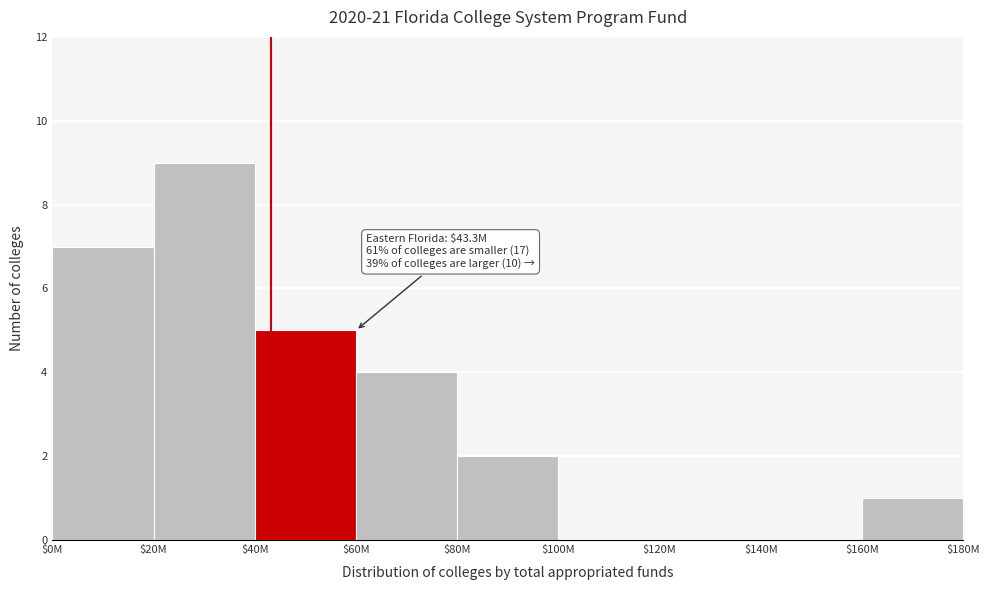

What is the sum of all values?

28